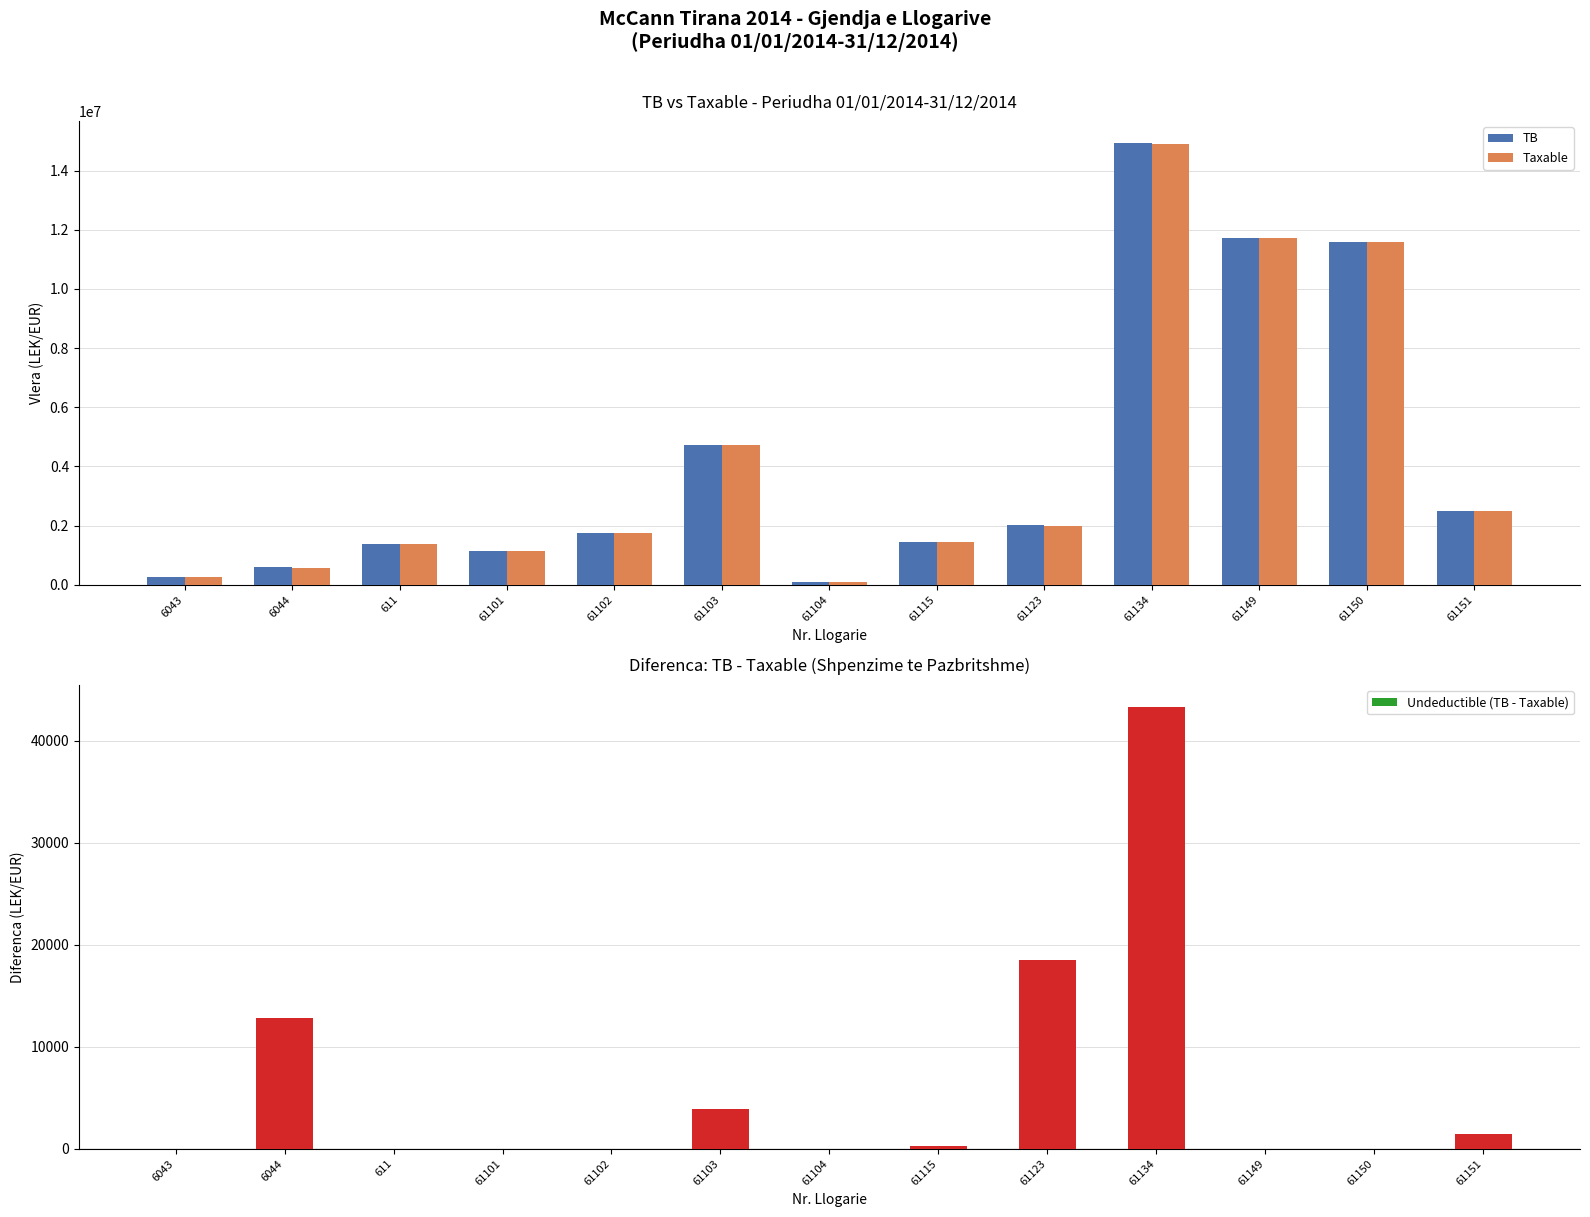

Which series has the largest total across all categories?

TB